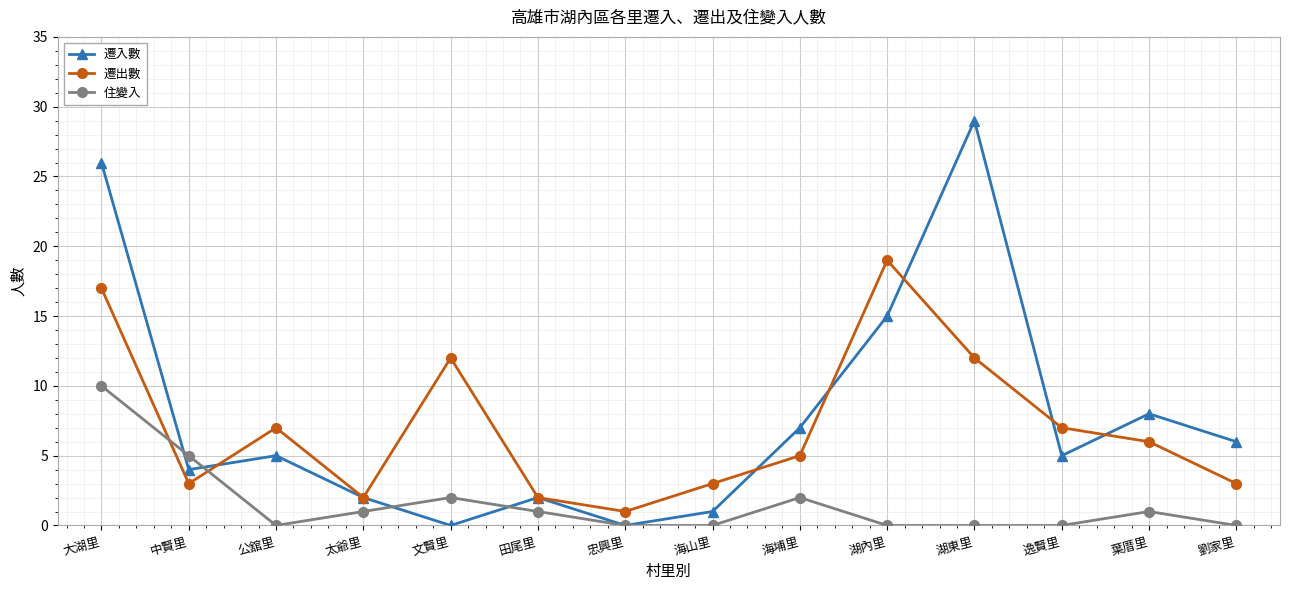

At which label is 住變入 closest to 5?

中賢里